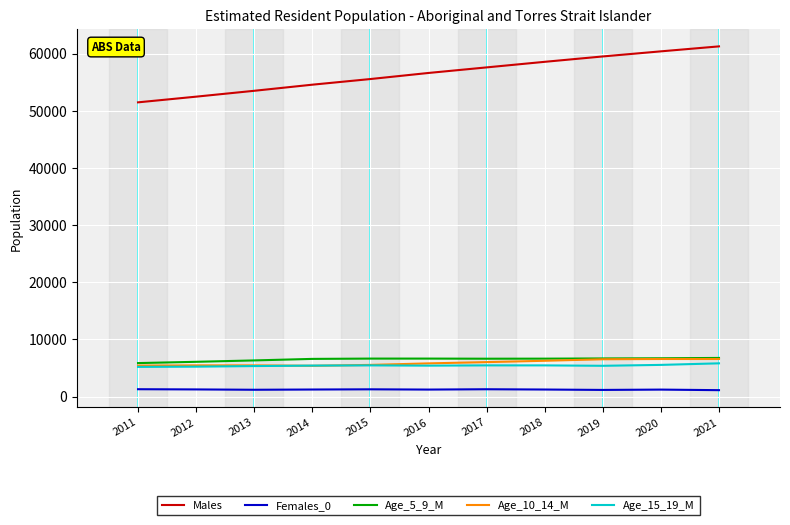

What is the difference between the maximum and minimum values in the Age_15_19_M series?

622